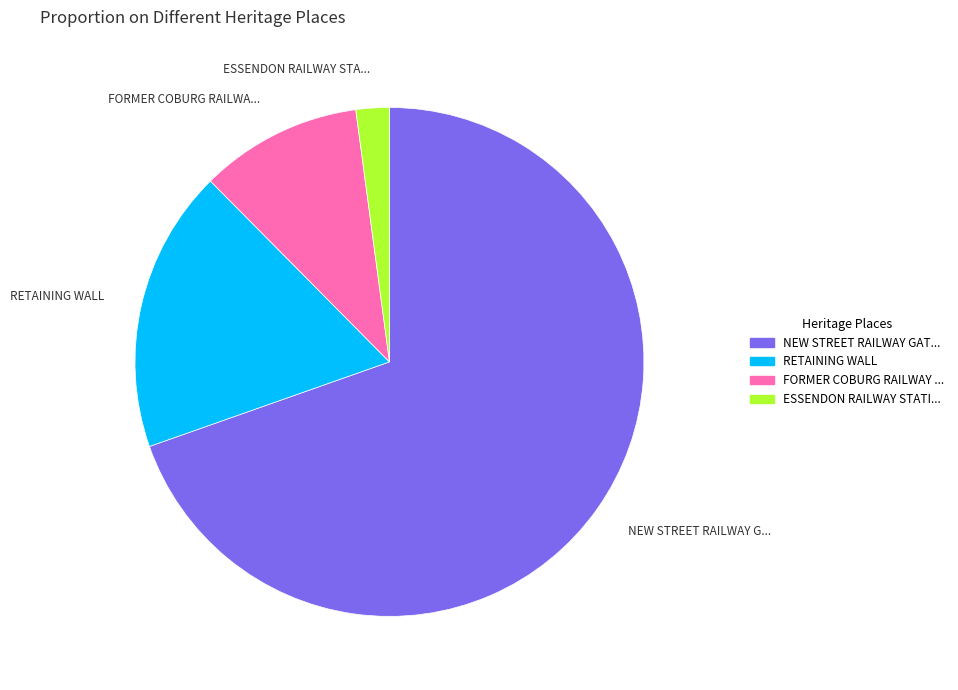

Is there a majority slice in this chart?

Yes